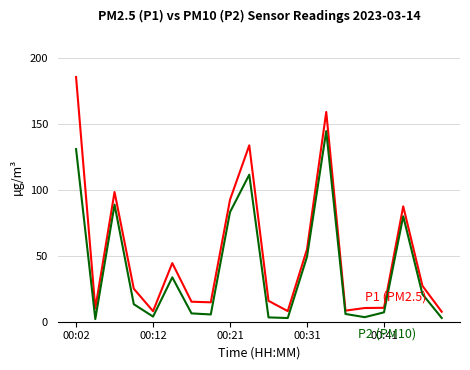

What is the maximum value shown in the chart?

185.4